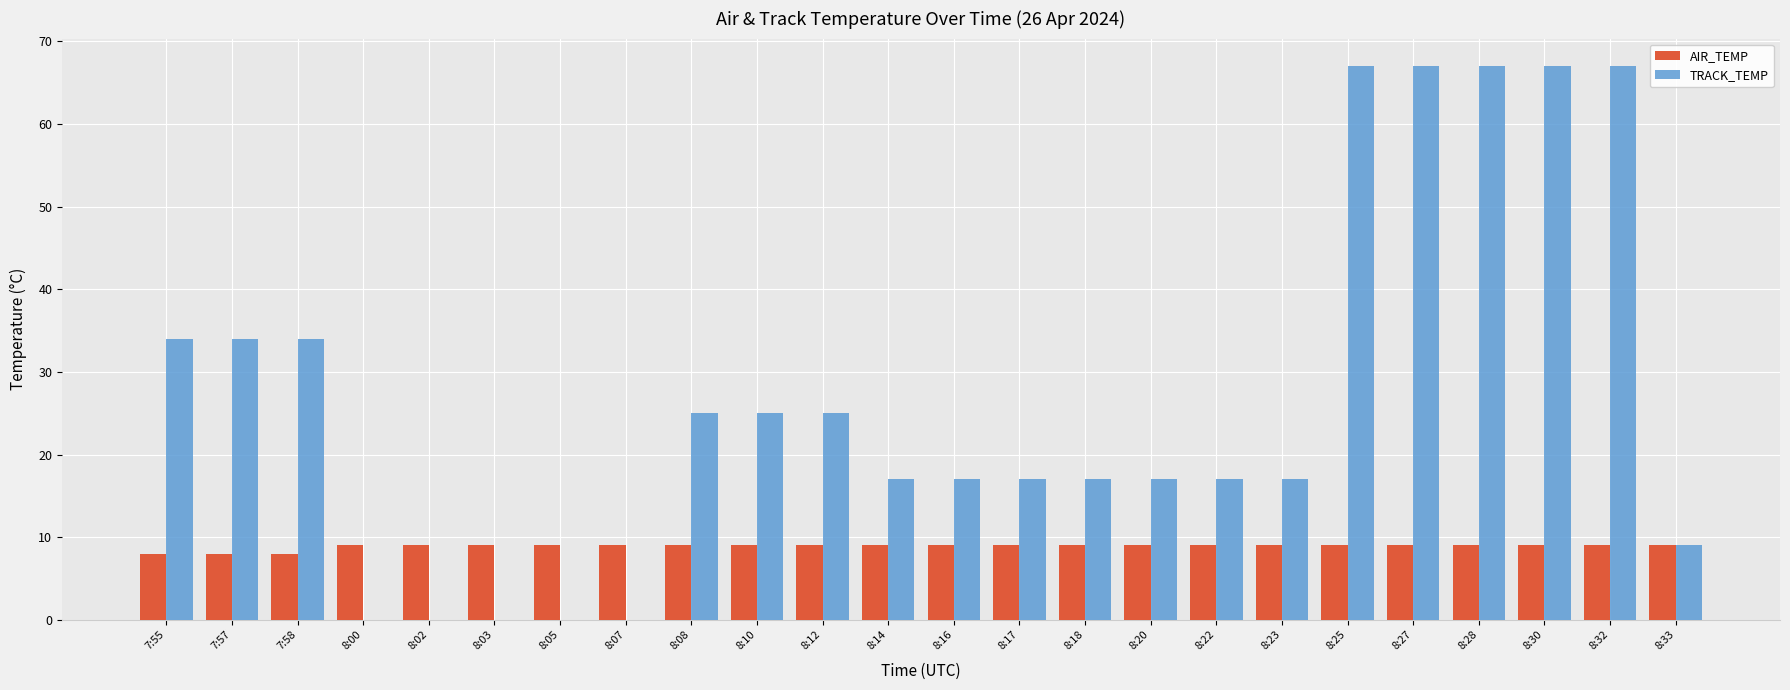

Count the TRACK_TEMP values in the range 17 to 25.

10